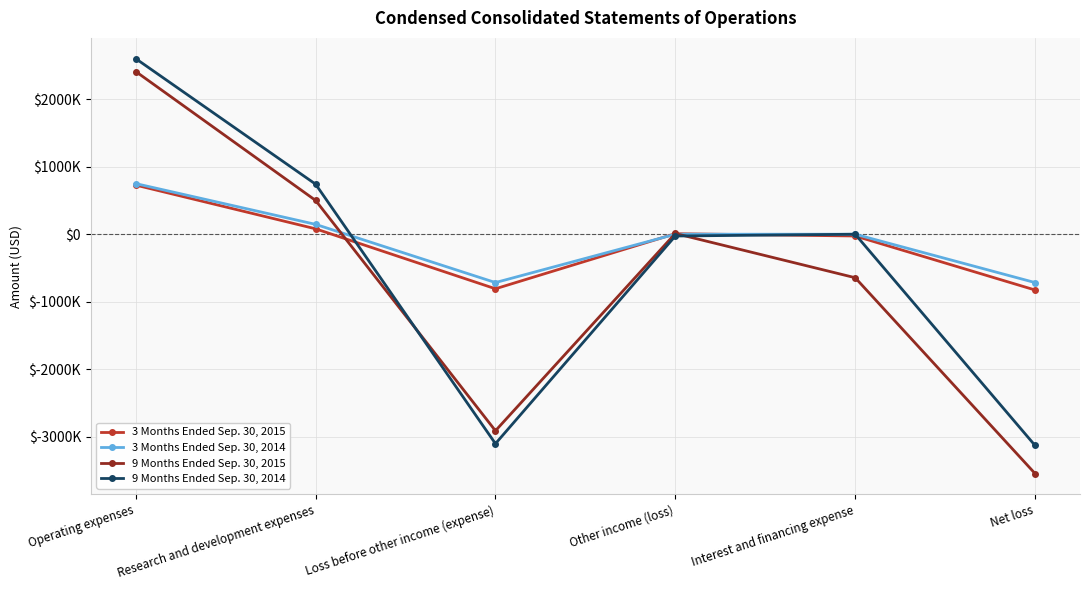

How many positive values does the 3 Months Ended Sep. 30, 2015 series have?

3